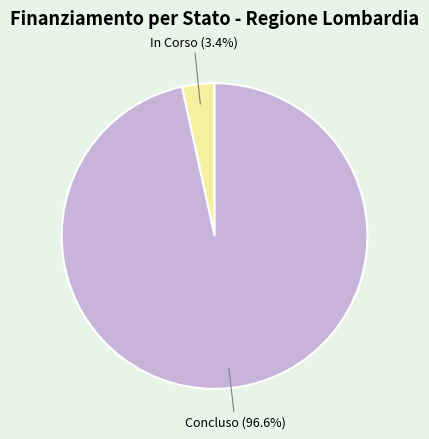

What percentage do Concluso and In Corso together represent?

100.0%